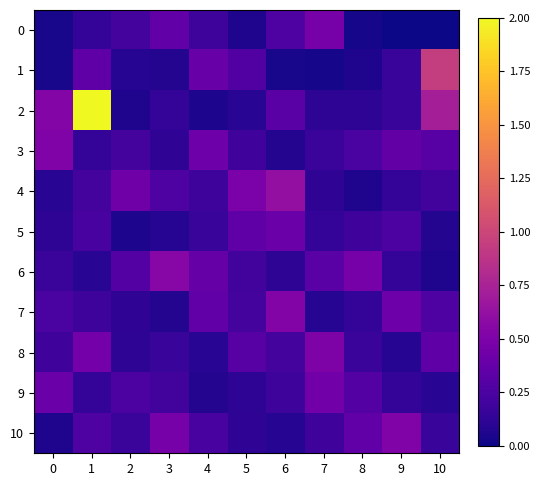

At how many categories does at least one series exceed 0?

11